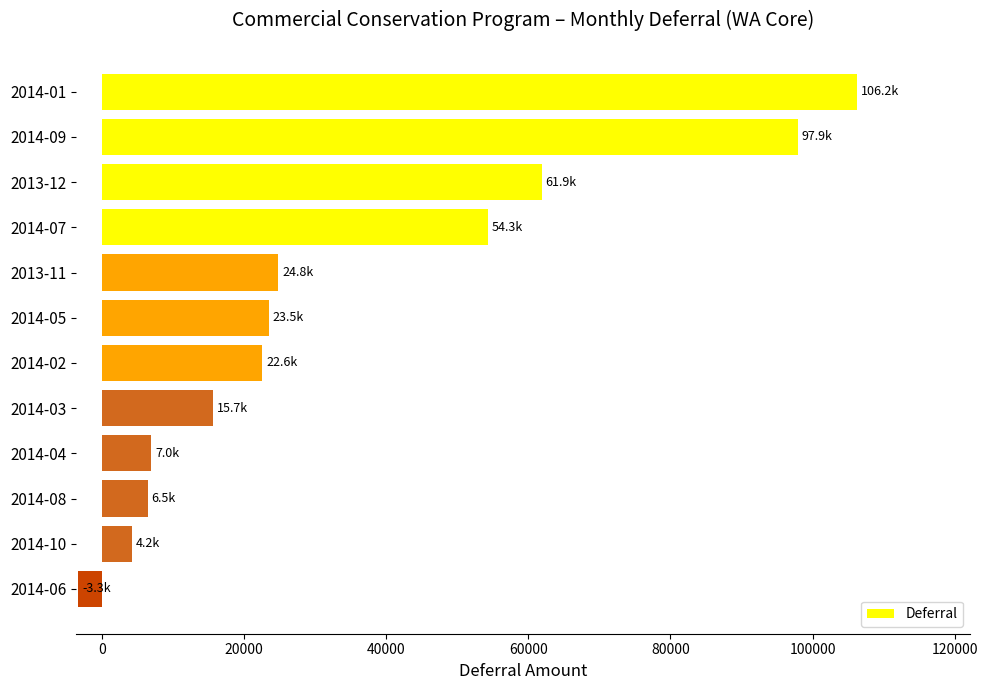

What is the difference between the second highest and minimum values?

101210.2